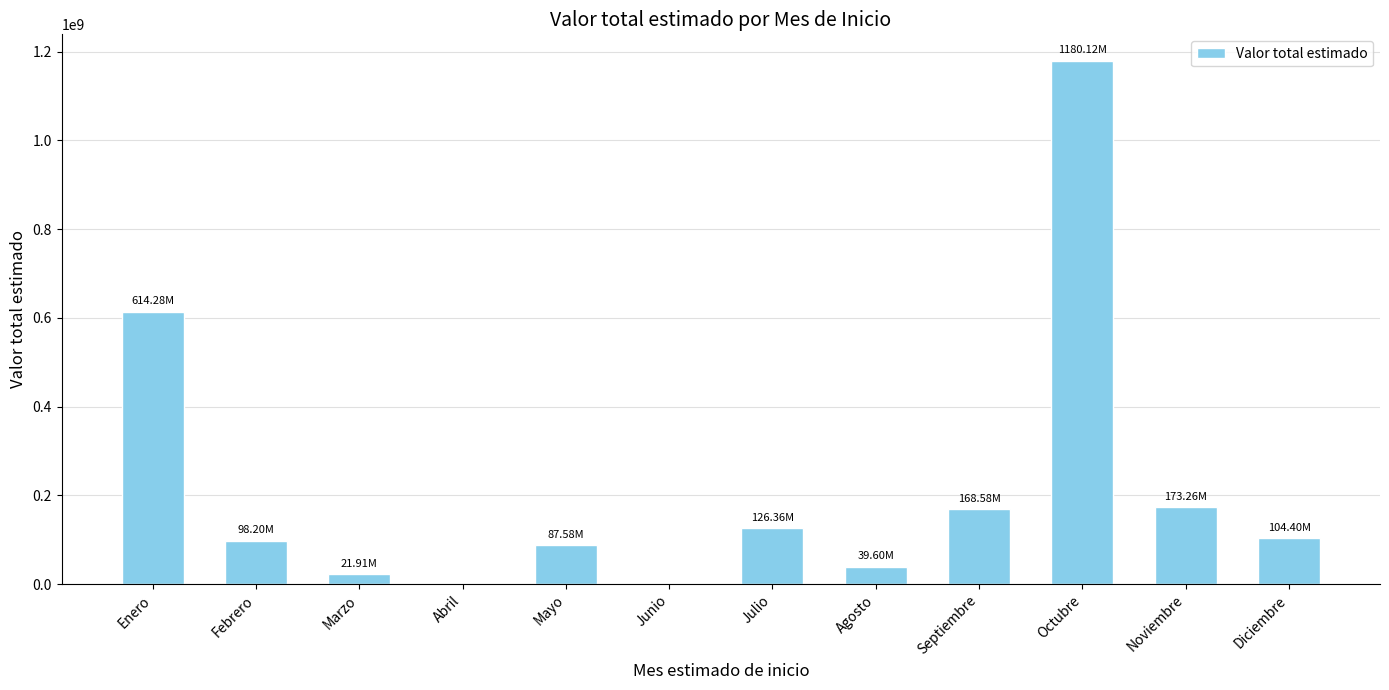

What is the sum of the values at Mayo and Diciembre?

191976780